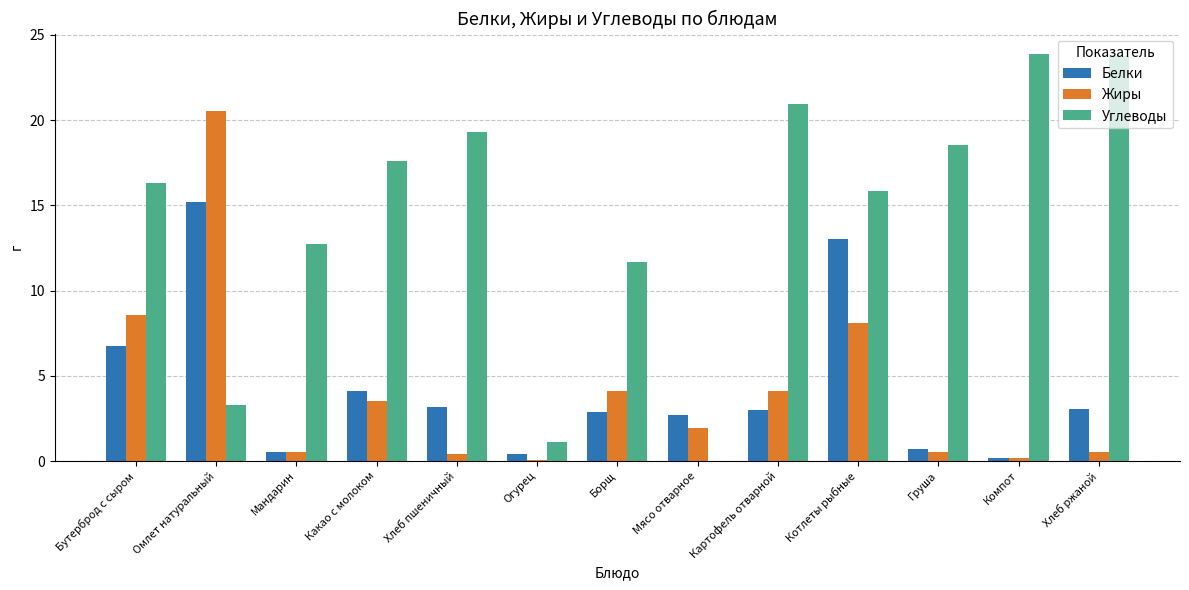

What is the sum of all Жиры values?

53.1